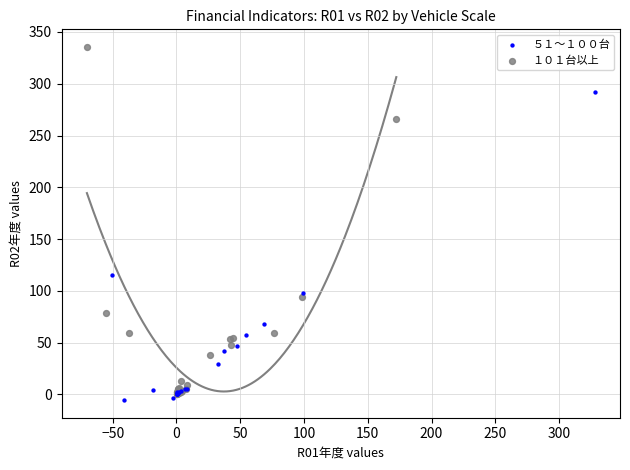

What are all the series names shown in the legend?

５１～１００台, １０１台以上